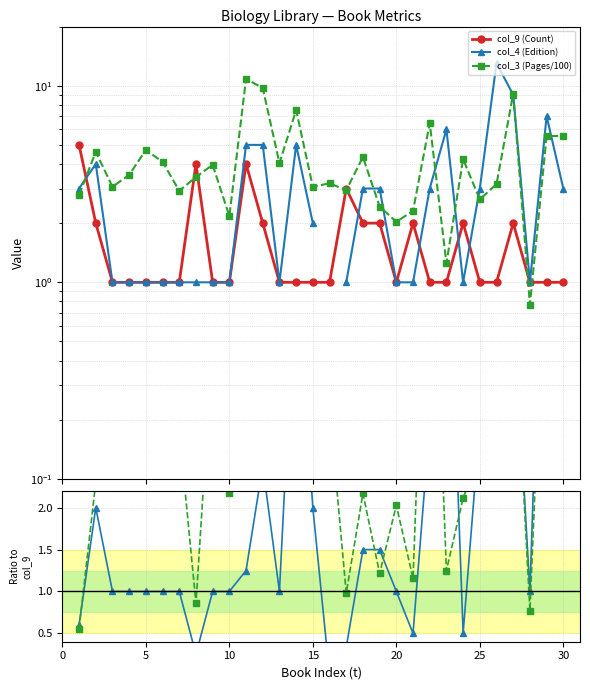

Is it true that col_9 (Count) equals 0.6 at 22?

False